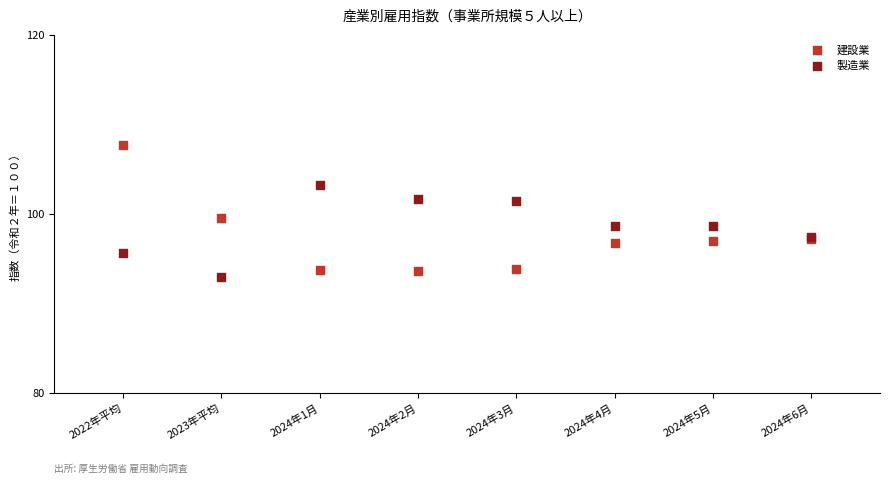

Which series reaches the minimum Y coordinate?

製造業